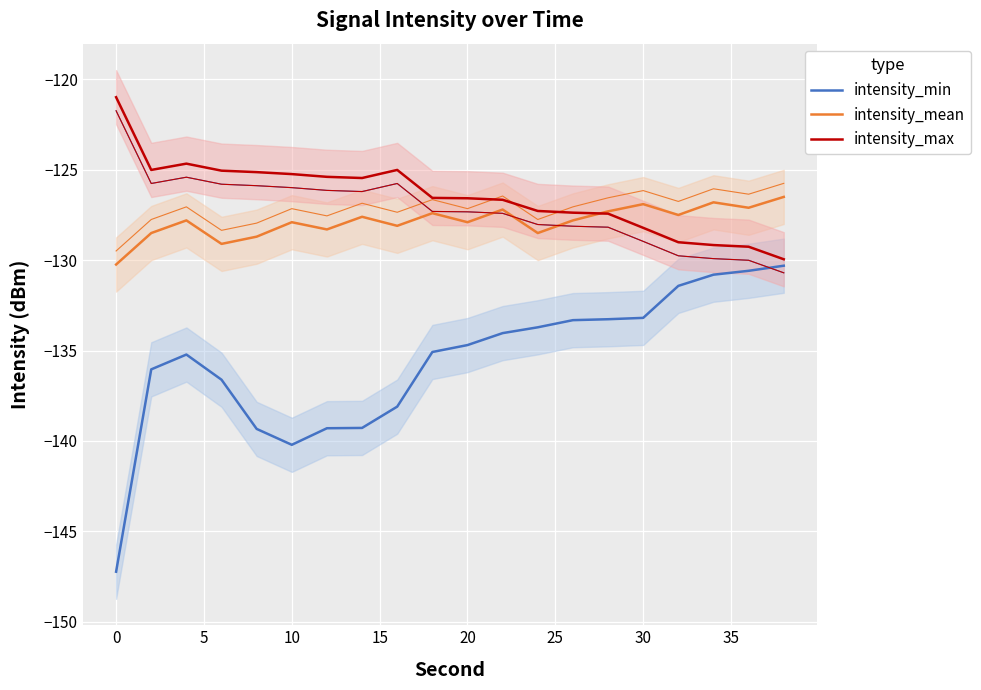

List the series in order of their peak value, highest first.

intensity_max, intensity_mean, intensity_min